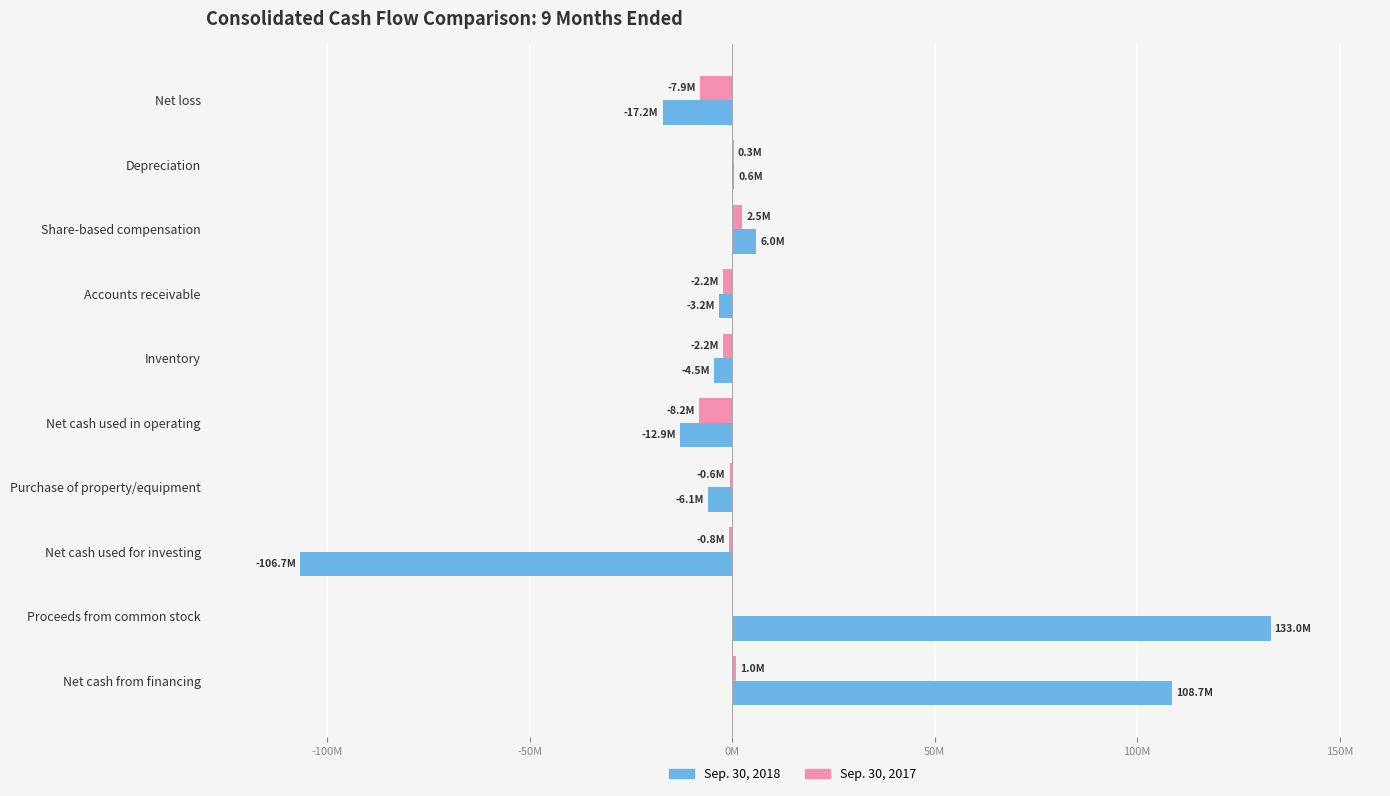

What are all the series names shown in the legend?

Sep. 30, 2018, Sep. 30, 2017